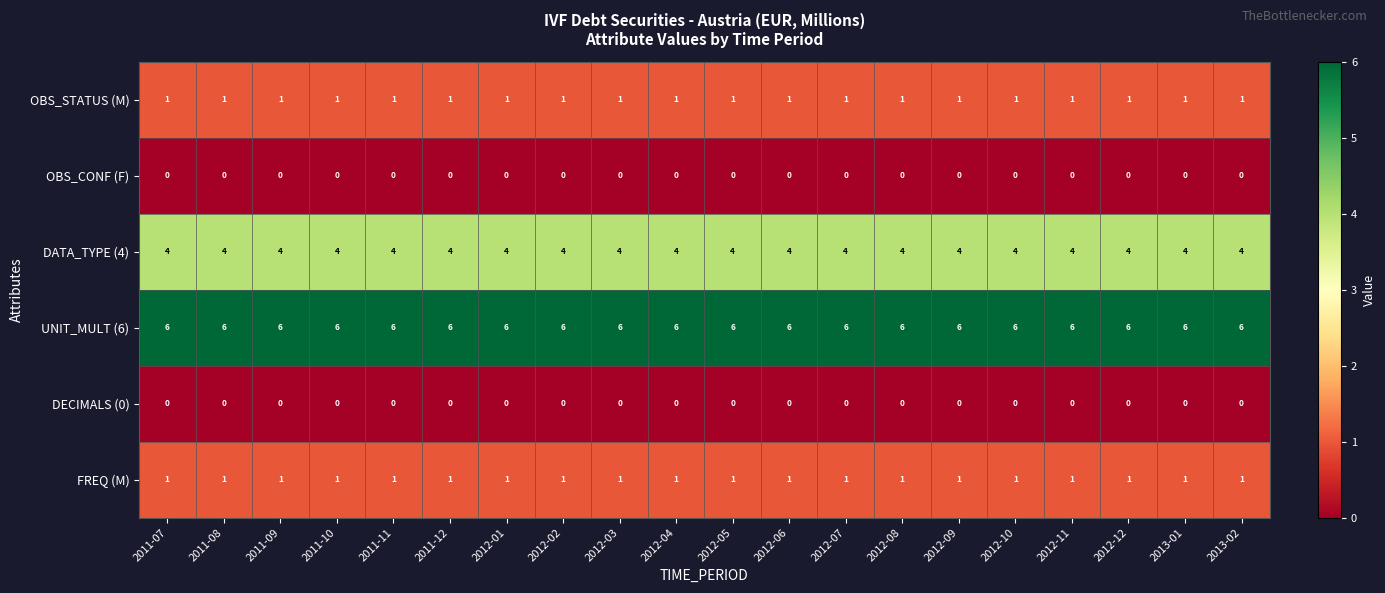

What is the sum of all OBS_STATUS (M) values?

20